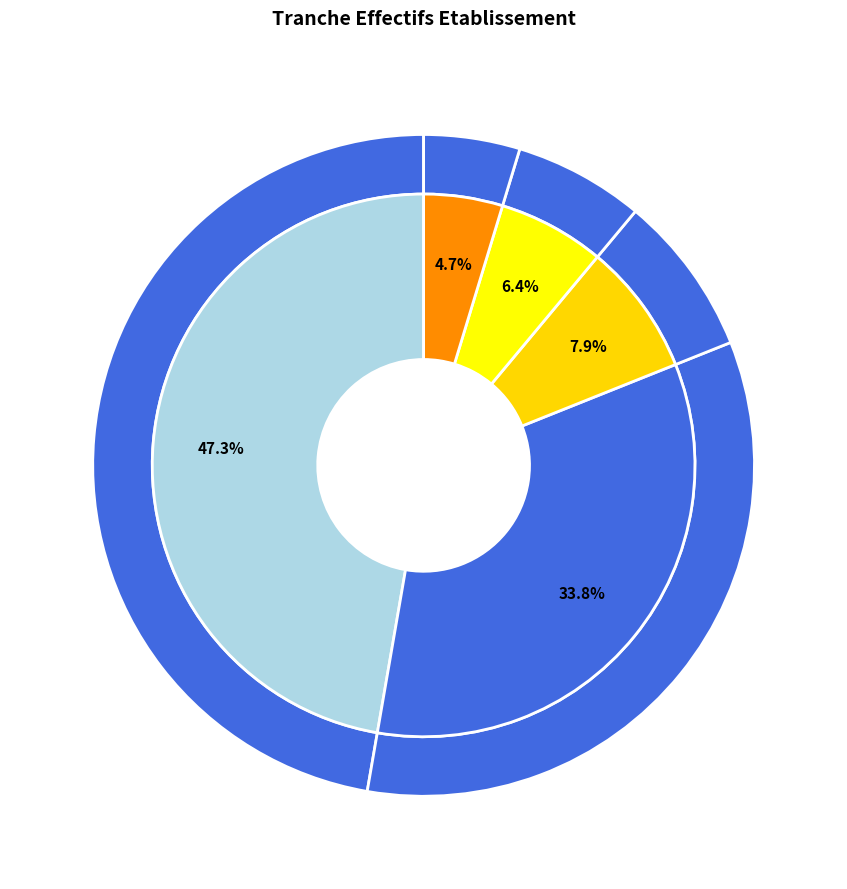

To the nearest percent, what is the combined percentage of 02 and 03?

6%